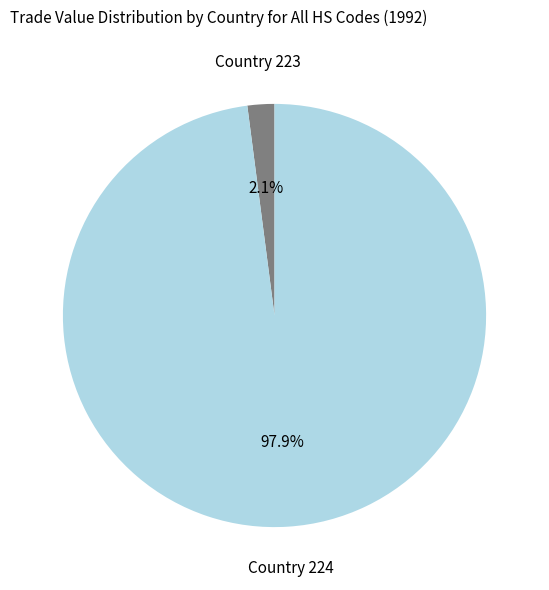

Is there any slice that represents more than half of the pie?

Yes